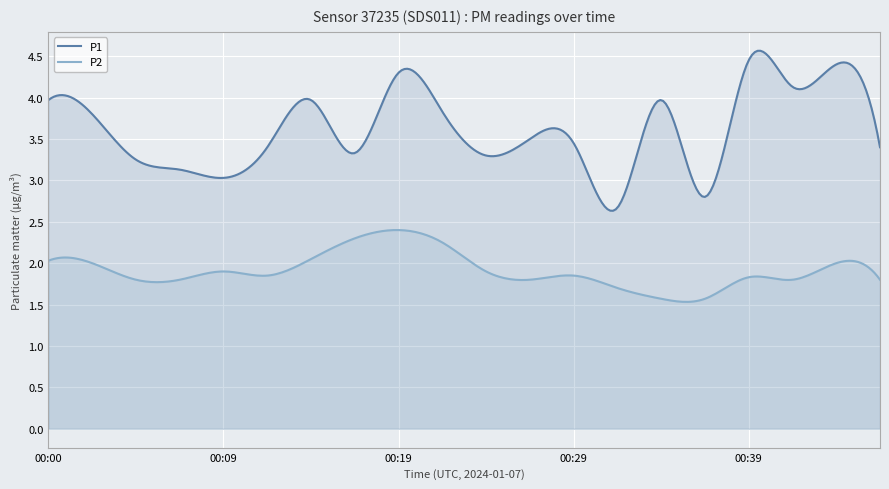

The P2 series shows 1.9 at 00:24. True or false?

True